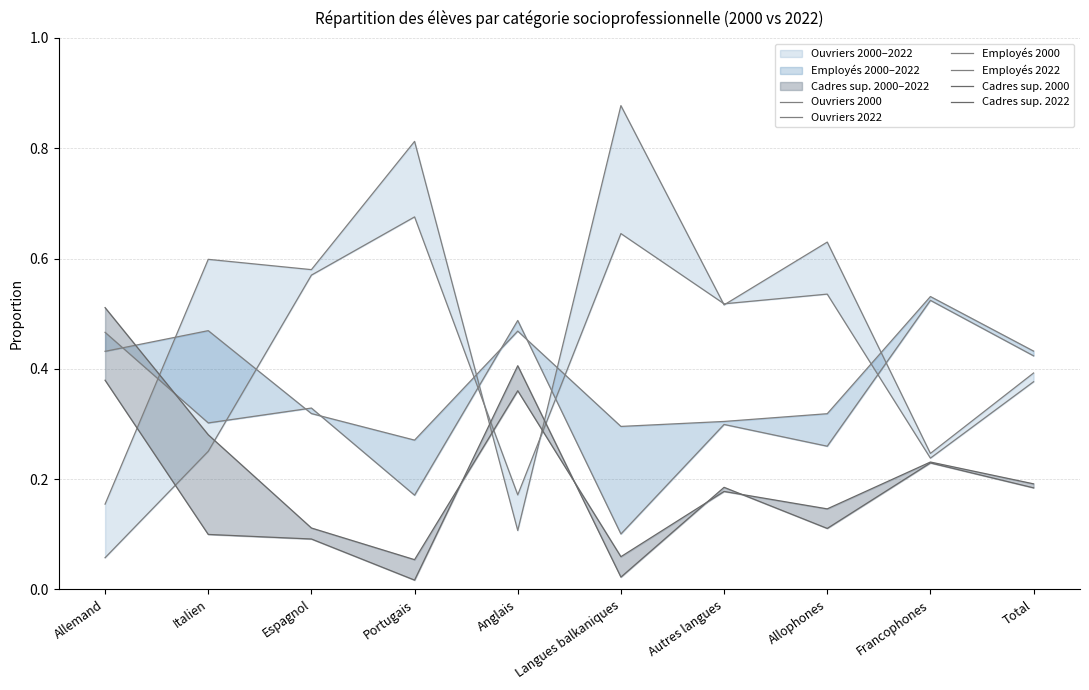

At which category does the chart reach its minimum across all series?

Portugais